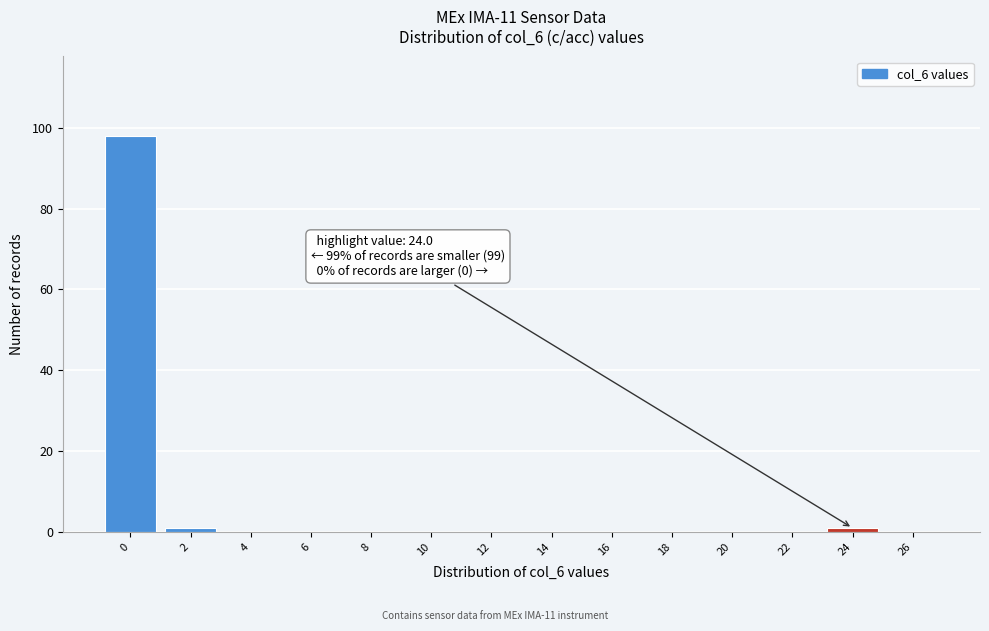

Which range on the x-axis has the tallest bar?

-1 to 1